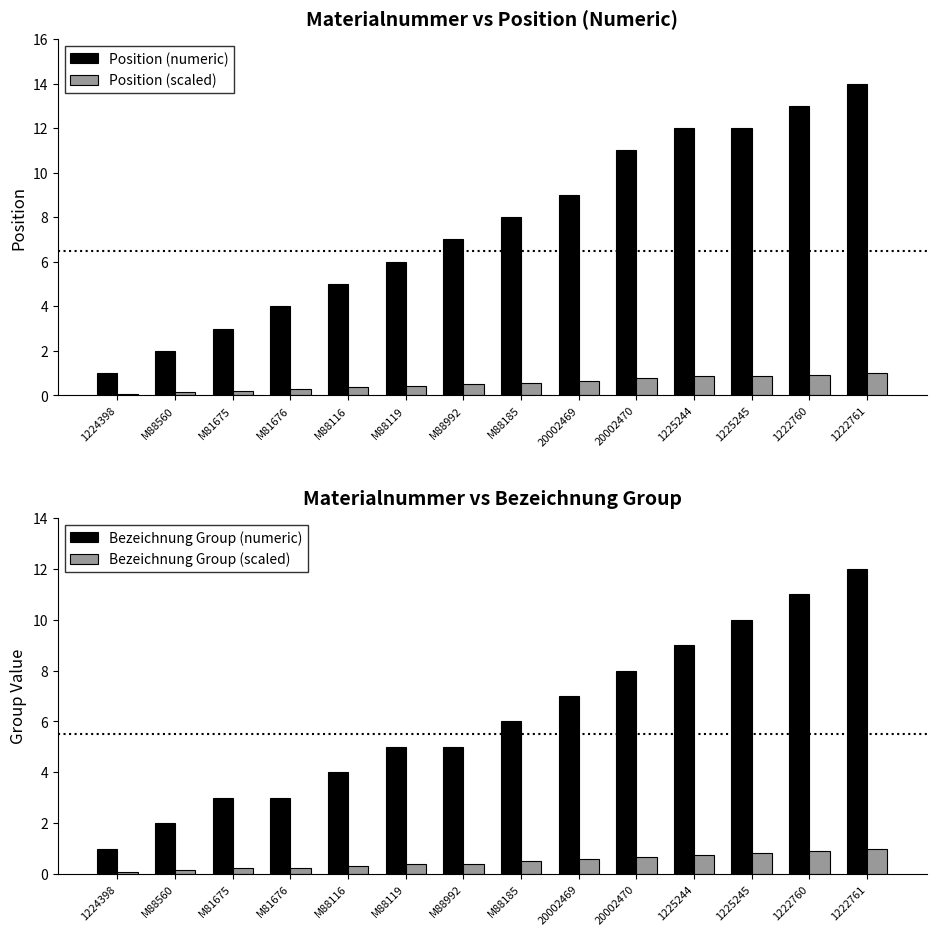

Reading right to left, what are all the values shown in this chart?

Position (numeric): 1222761=14.0	1222760=13.0	1225245=12.0	1225244=12.0	20002470=11.0	20002469=9.0	M88185=8.0	M88992=7.0	M88119=6.0	M88116=5.0	M81676=4.0	M81675=3.0	M88560=2.0	1224398=1.0
Position (scaled): 1222761=1.0	1222760=0.9	1225245=0.9	1225244=0.9	20002470=0.8	20002469=0.6	M88185=0.6	M88992=0.5	M88119=0.4	M88116=0.4	M81676=0.3	M81675=0.2	M88560=0.1	1224398=0.1
Bezeichnung Group (numeric): 1222761=12.0	1222760=11.0	1225245=10.0	1225244=9.0	20002470=8.0	20002469=7.0	M88185=6.0	M88992=5.0	M88119=5.0	M88116=4.0	M81676=3.0	M81675=3.0	M88560=2.0	1224398=1.0
Bezeichnung Group (scaled): 1222761=1.0	1222760=0.9	1225245=0.8	1225244=0.8	20002470=0.7	20002469=0.6	M88185=0.5	M88992=0.4	M88119=0.4	M88116=0.3	M81676=0.2	M81675=0.2	M88560=0.2	1224398=0.1